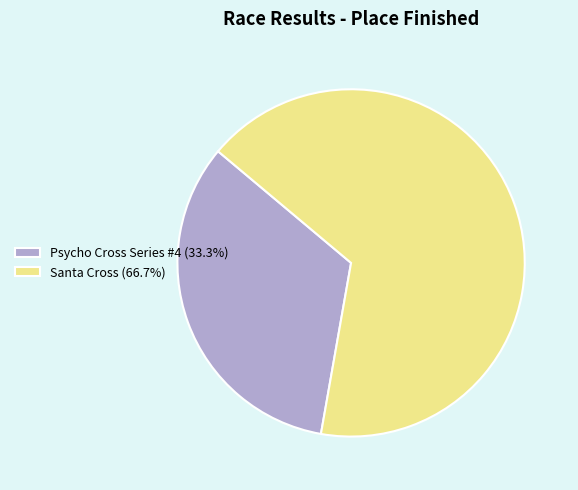

How many segments does this pie chart have?

2